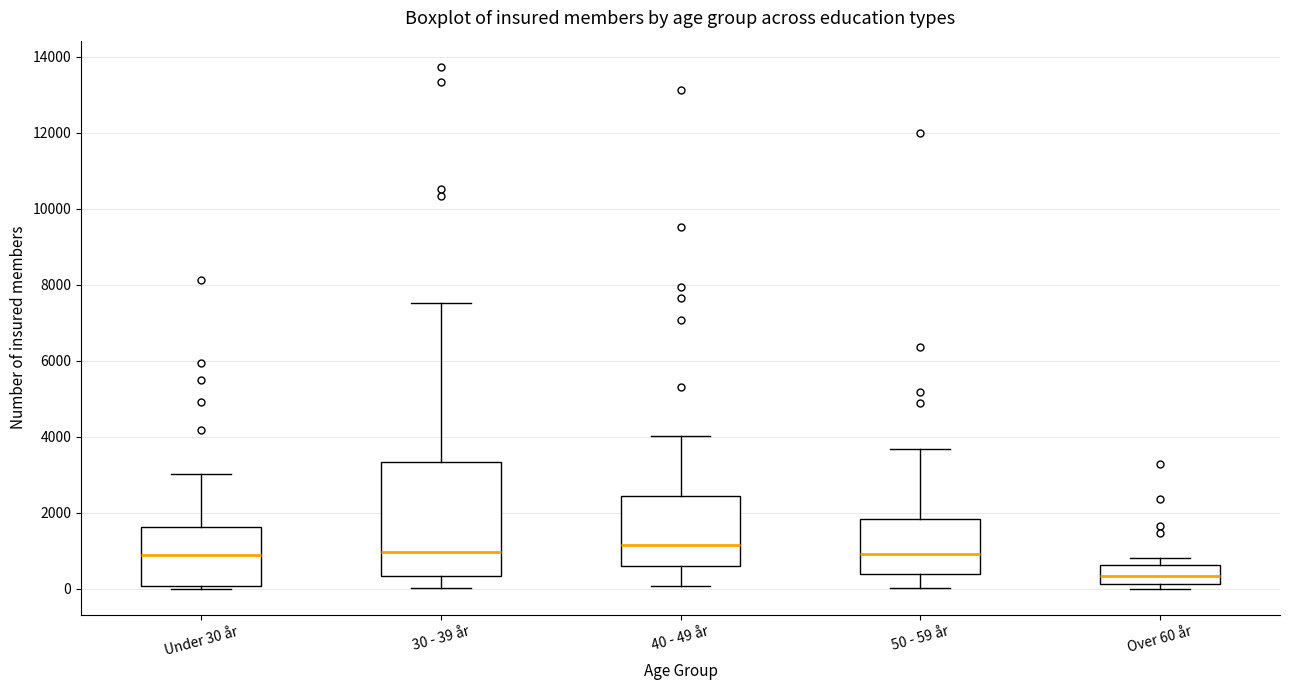

Comparing the boxes themselves (not the whiskers), which one is the tallest?

30 - 39 år